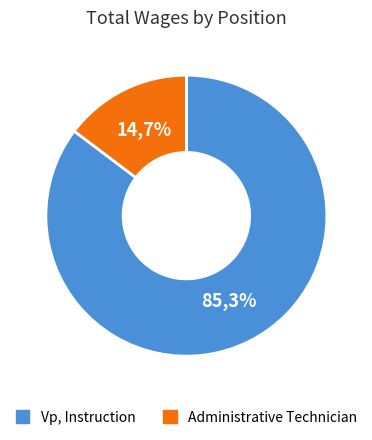

True or false: Administrative Technician accounts for 15% of the total.

True